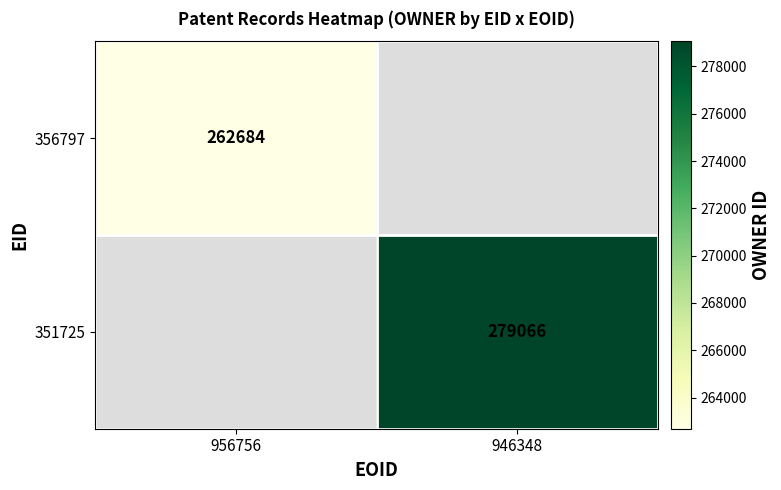

The 356797 series shows 262684 at 956756. True or false?

True